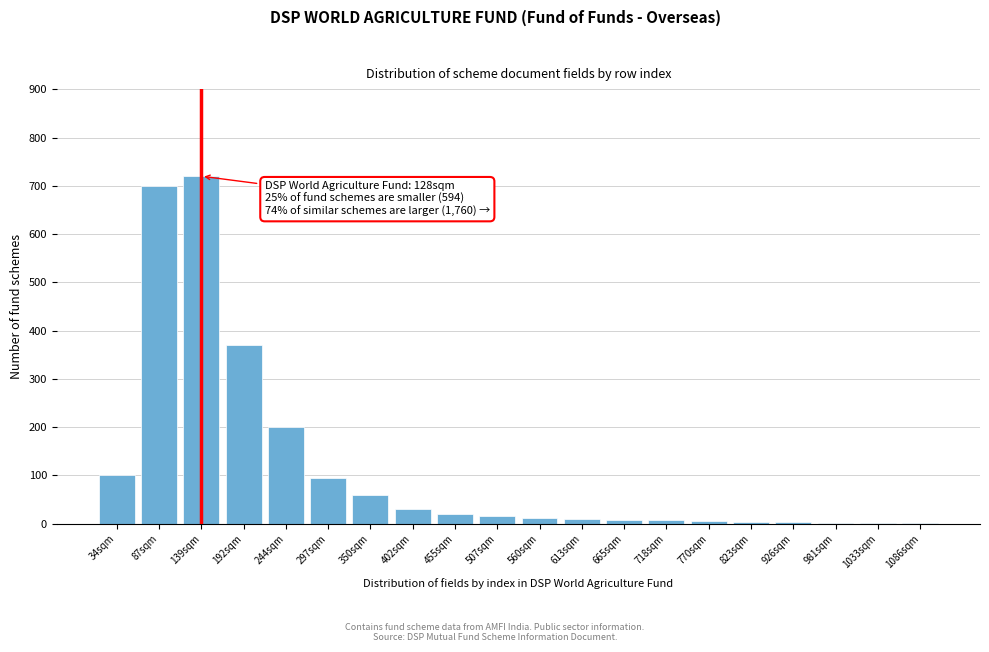

Where is the data nearest to the value 360?

192sqm